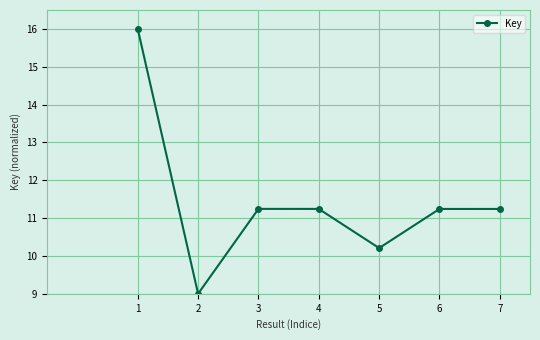

Which category has the lowest value across all series?

2